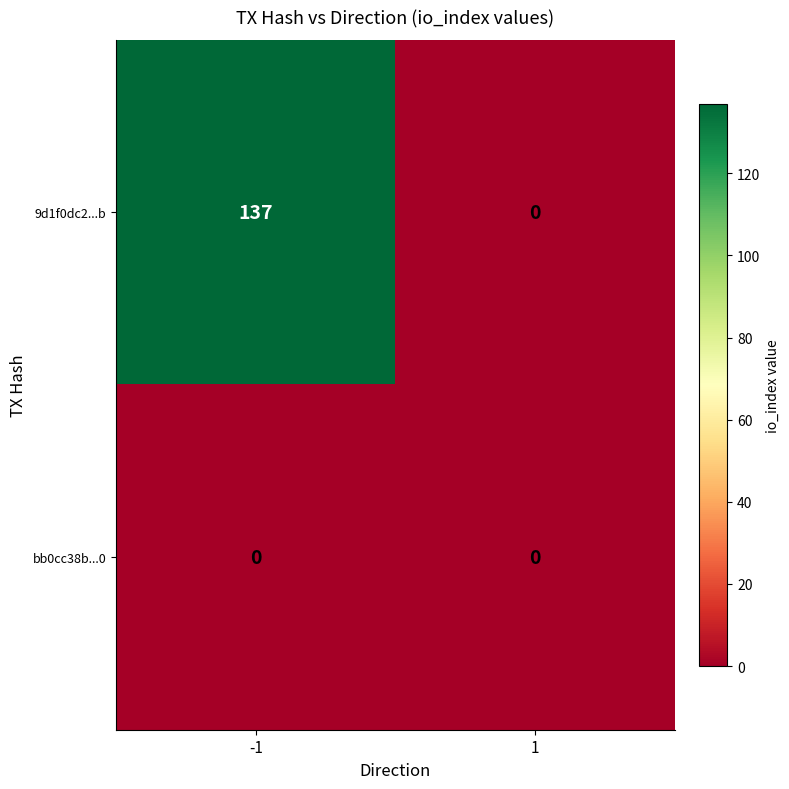

At which category does the chart reach its peak across all series?

-1